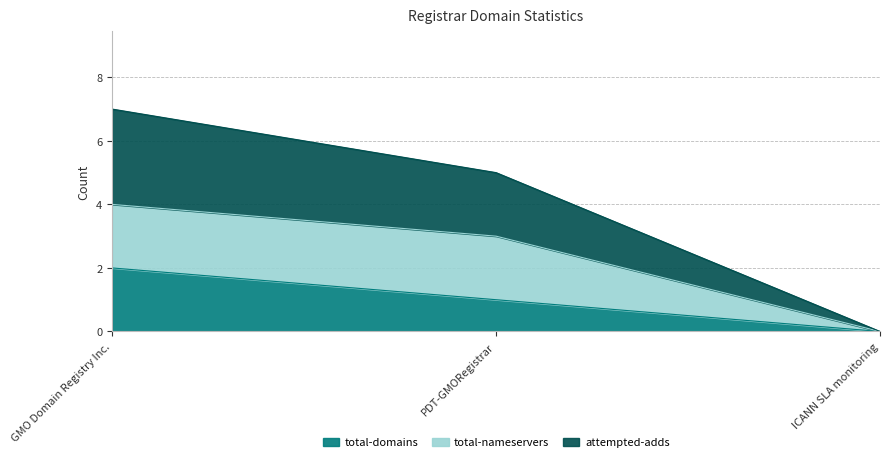

The total-domains series shows 2 at GMO Domain Registry Inc.. True or false?

True